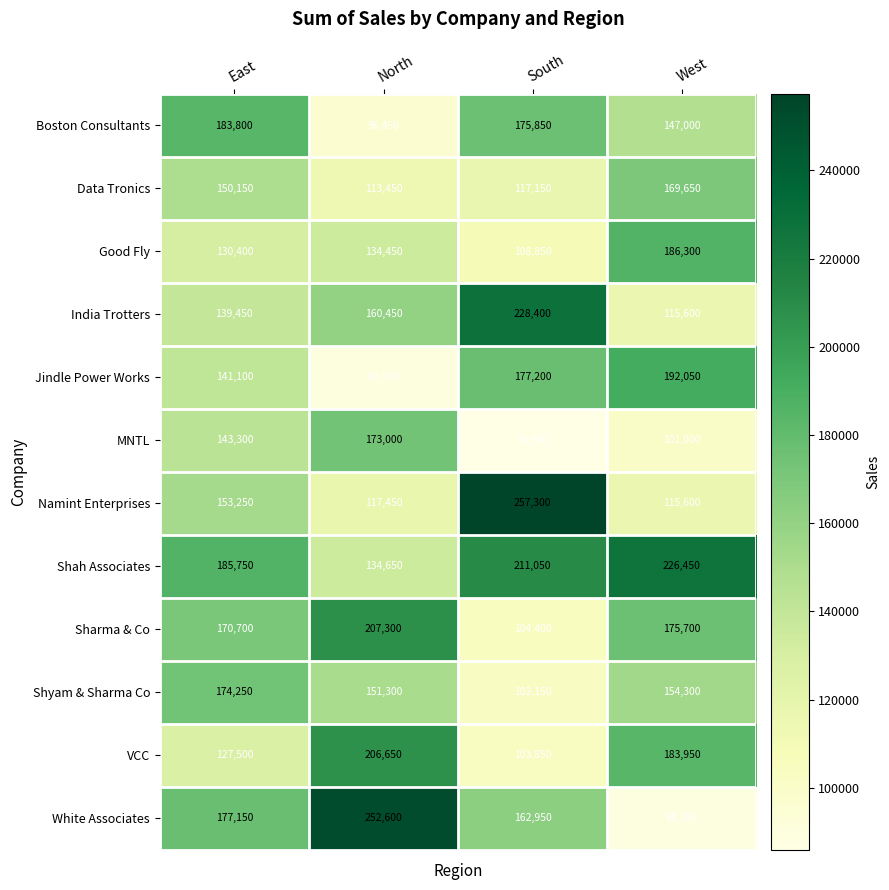

What value does the Good Fly series have at East, to the nearest 10?

130400